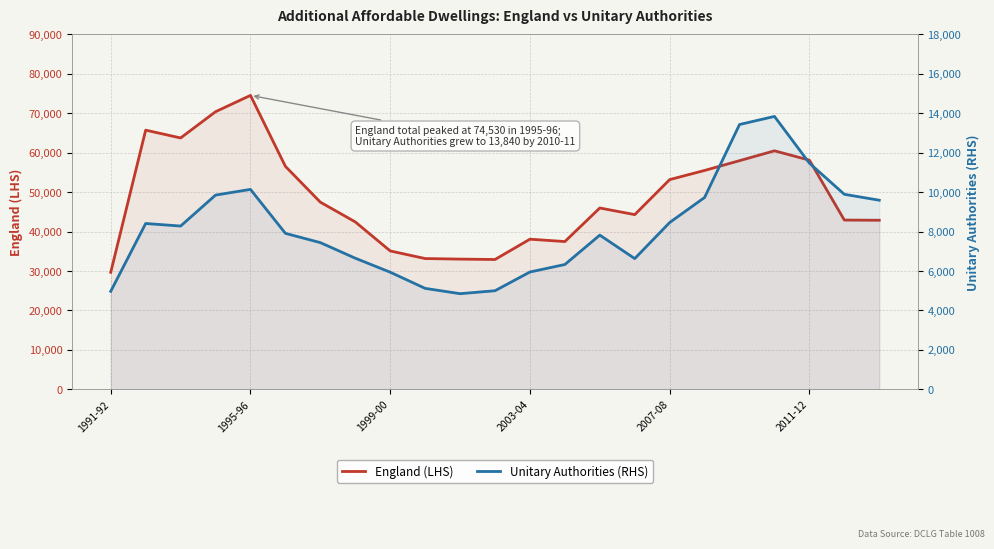

What are all the series names shown in the legend?

England (LHS), Unitary Authorities (RHS)